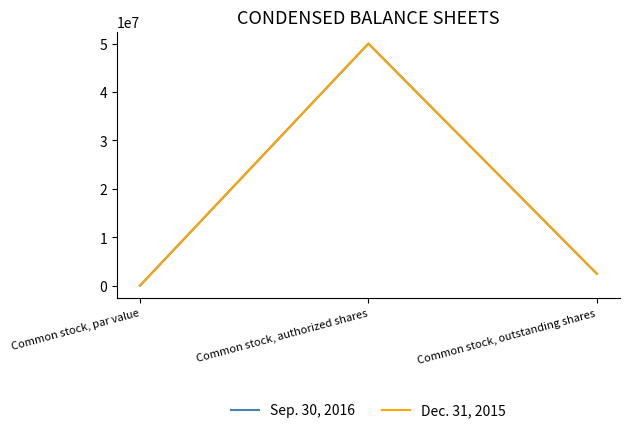

Is this an area chart (filled region under the line)?

No